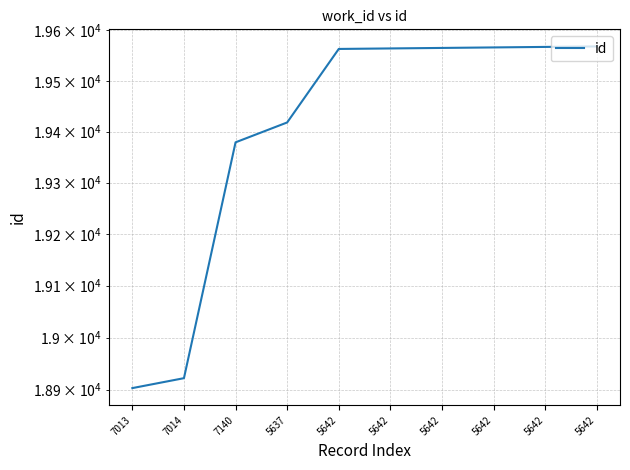

What is the label of the 1st point from the right?

5642